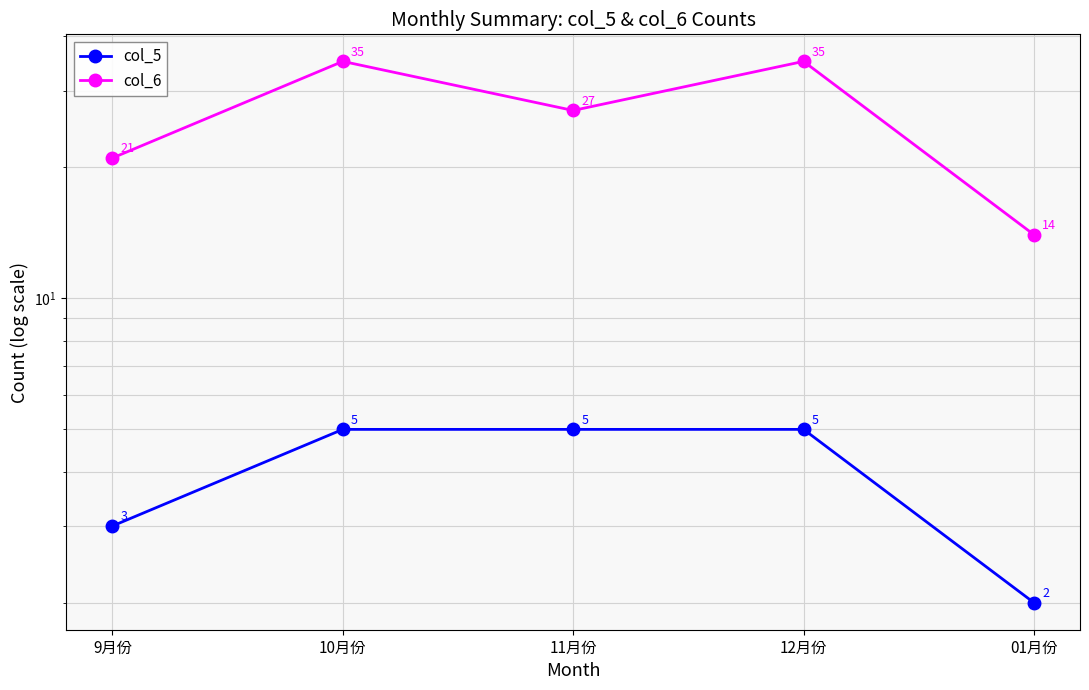

What is the difference between the col_5 values at 9月份 and 01月份?

1